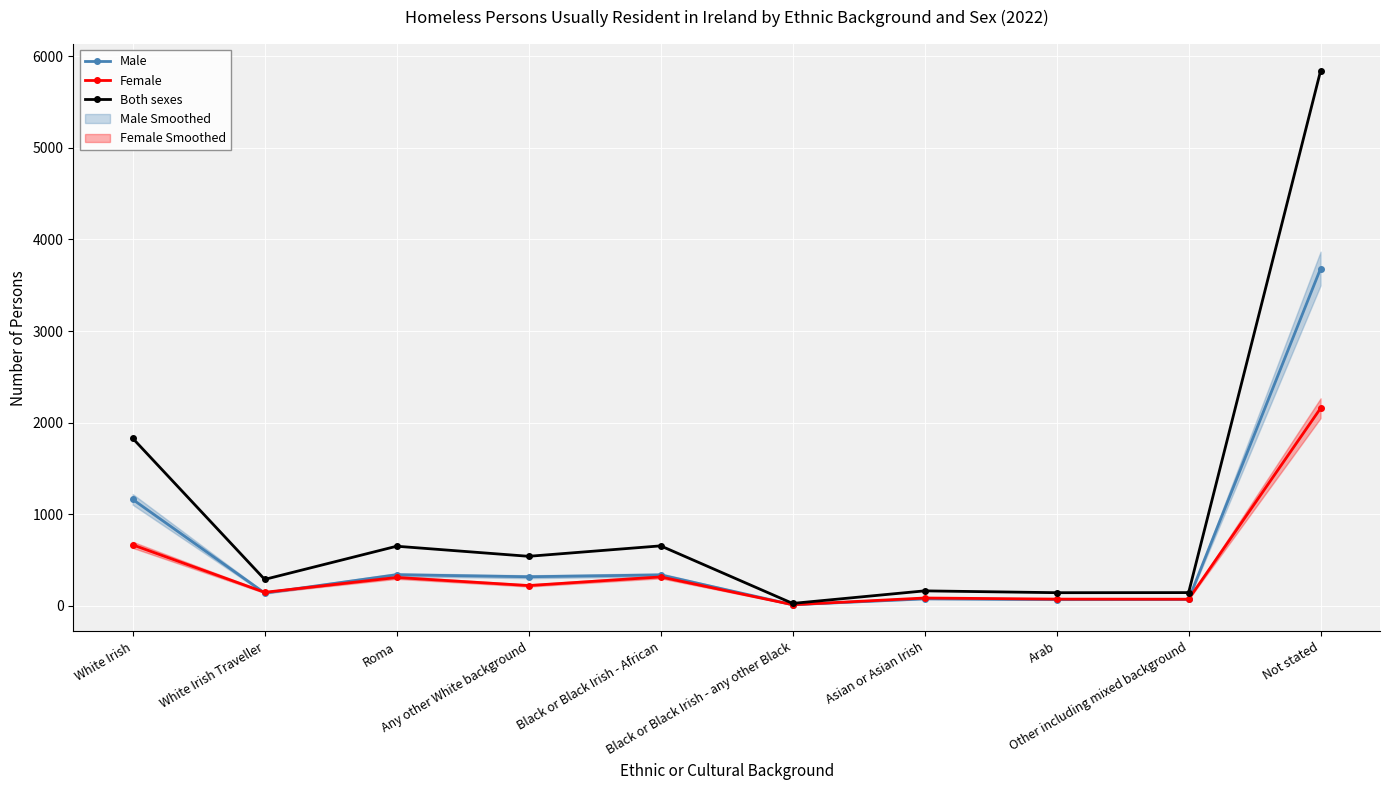

What is the average value of the Female series?

408